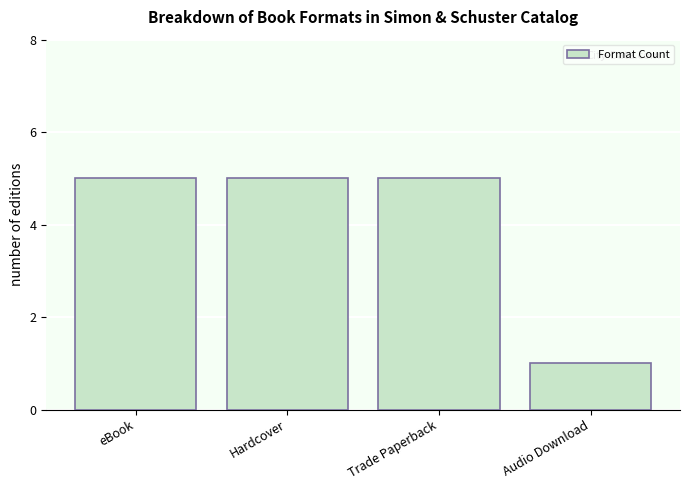

Reading left to right, list all the values displayed in this chart.

5	5	5	1